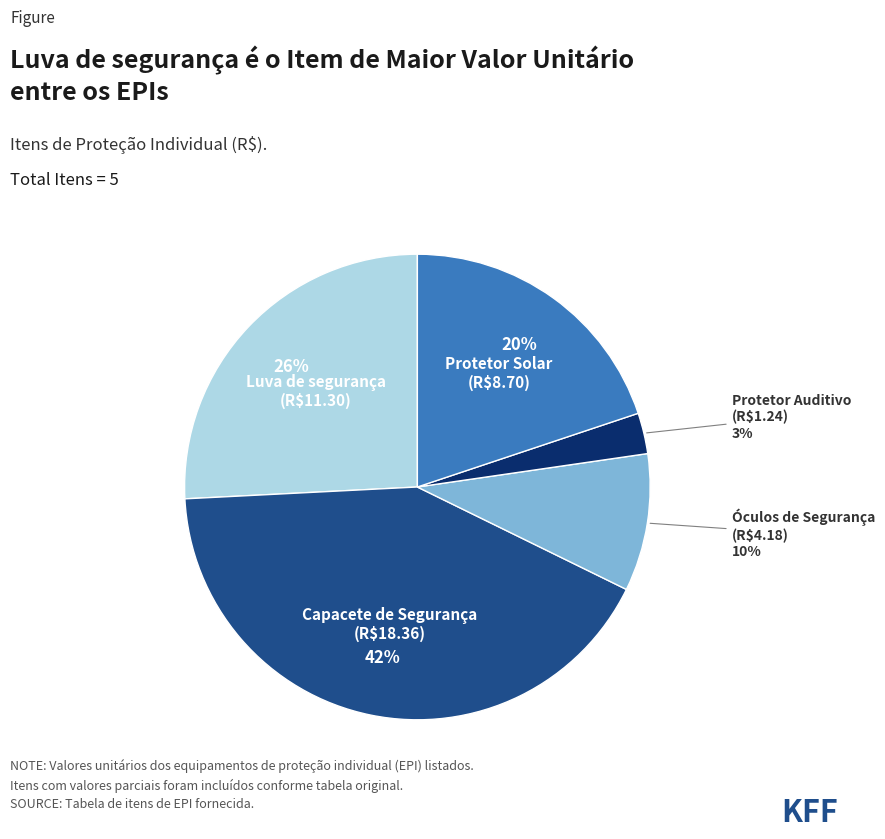

Rank the categories by value from highest to lowest.

Capacete de Segurança, Luva de segurança, Protetor Solar, Óculos de Segurança, Protetor Auditivo